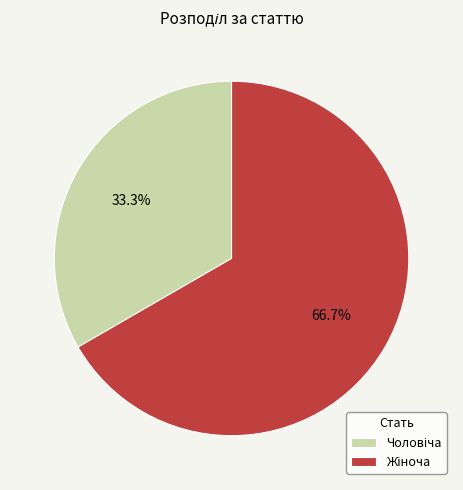

Is there a majority slice in this chart?

Yes